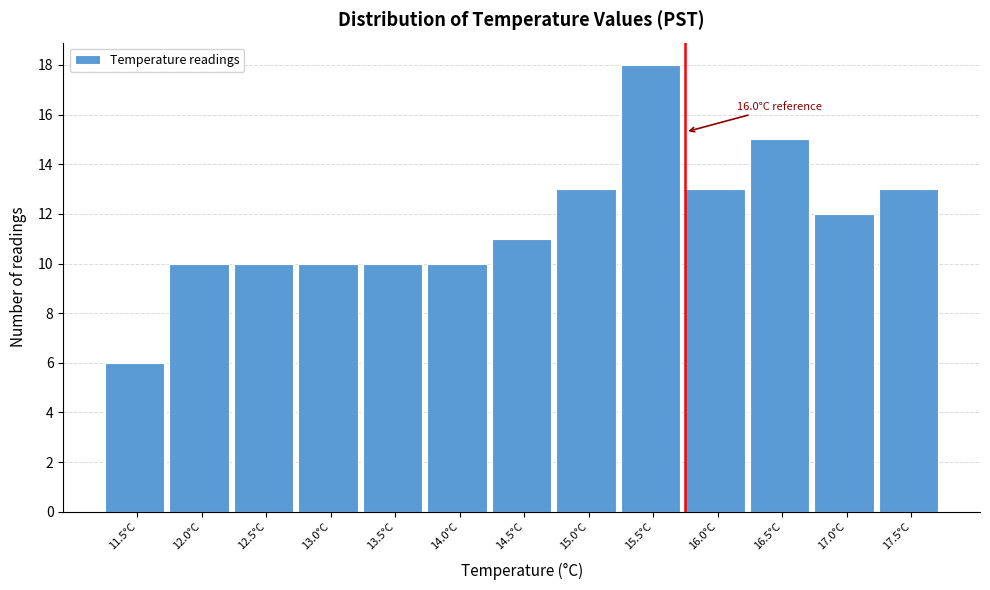

Reading left to right, what are all the values shown in this chart?

11.5°C=6	12.0°C=10	12.5°C=10	13.0°C=10	13.5°C=10	14.0°C=10	14.5°C=11	15.0°C=13	15.5°C=18	16.0°C=13	16.5°C=15	17.0°C=12	17.5°C=13